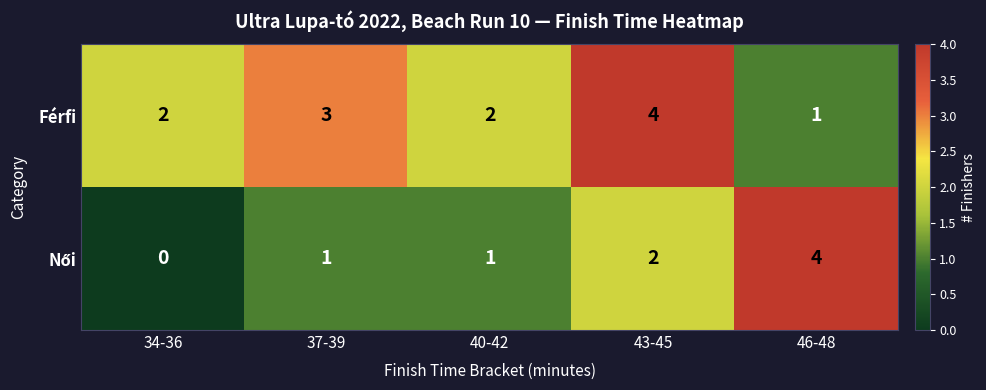

Between 43-45 and 46-48, which series saw the biggest shift?

Férfi